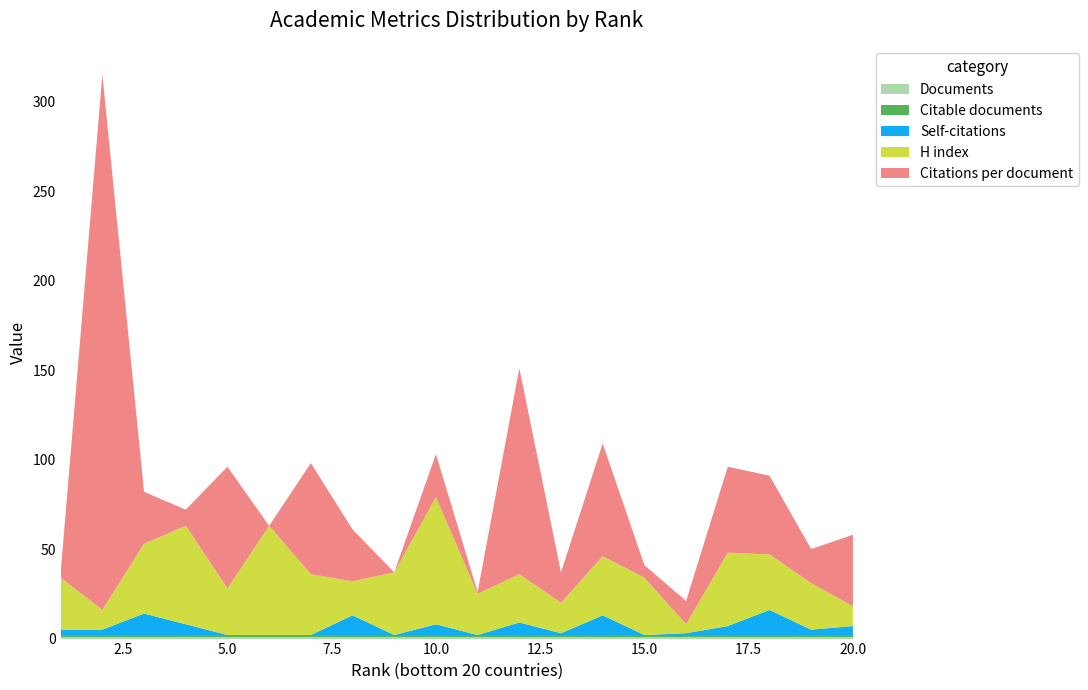

Reading left to right, transcribe all the data shown in this chart.

Citations per document: 3	299	29	9	68	0	62	29	0	24	1	115	17	63	7	13	48	44	19	40
H index: 29	11	39	55	26	61	34	19	35	71	23	27	17	33	32	5	41	31	26	11
Self-citations: 3	3	12	6	0	0	0	11	0	6	0	7	1	11	0	1	5	14	3	5
Citable documents: 1	1	1	1	1	1	1	1	1	1	1	1	1	1	1	1	1	1	1	1
Documents: 1	1	1	1	1	1	1	1	1	1	1	1	1	1	1	1	1	1	1	1